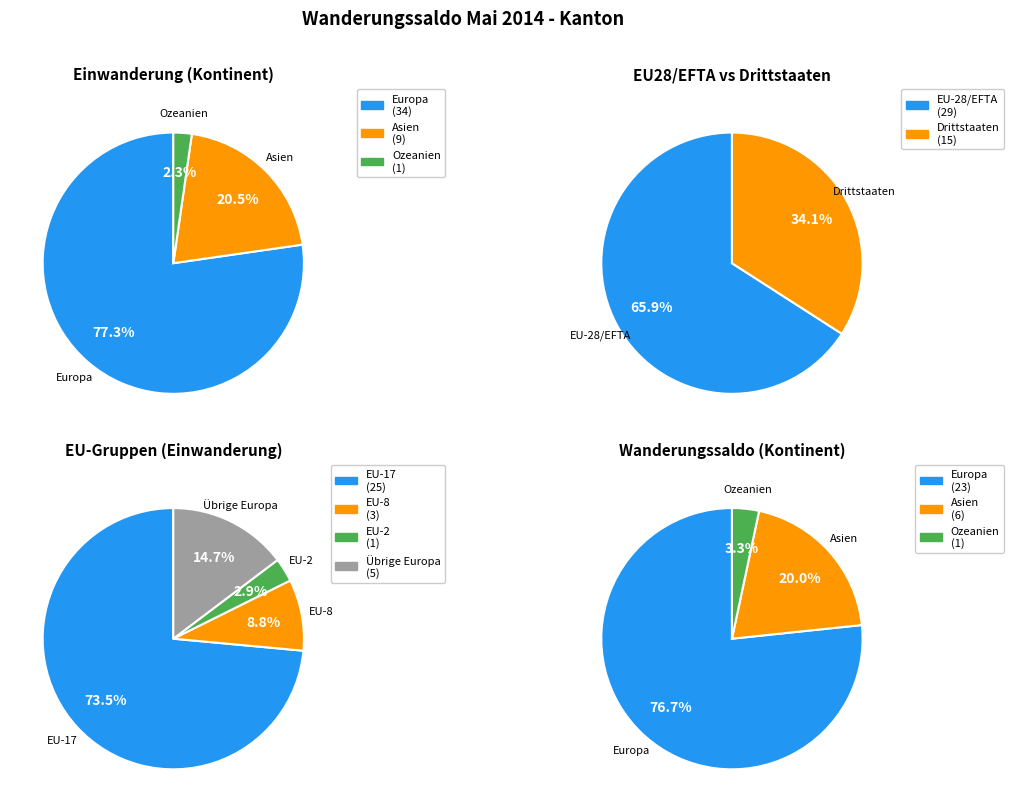

What portion of the pie excludes Europa?

22.7%